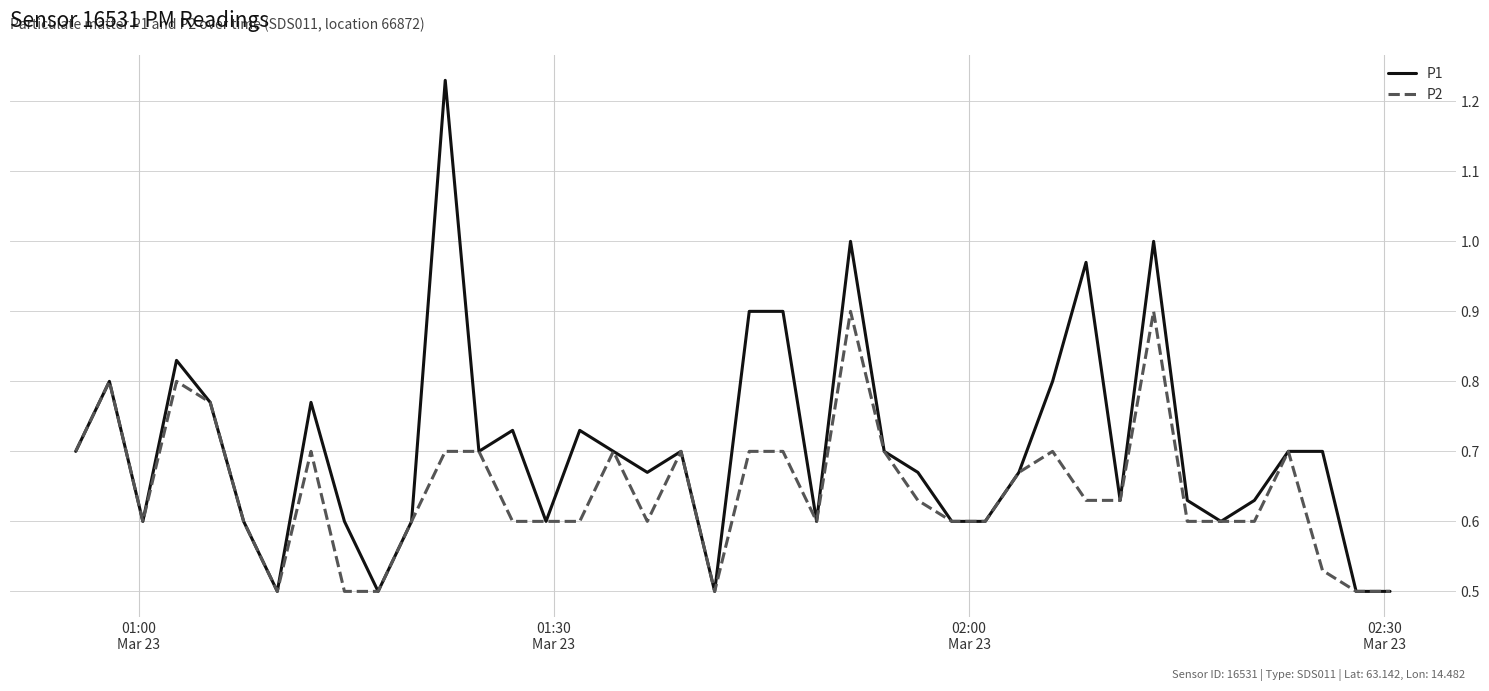

Which series has the widest spread of values?

P1